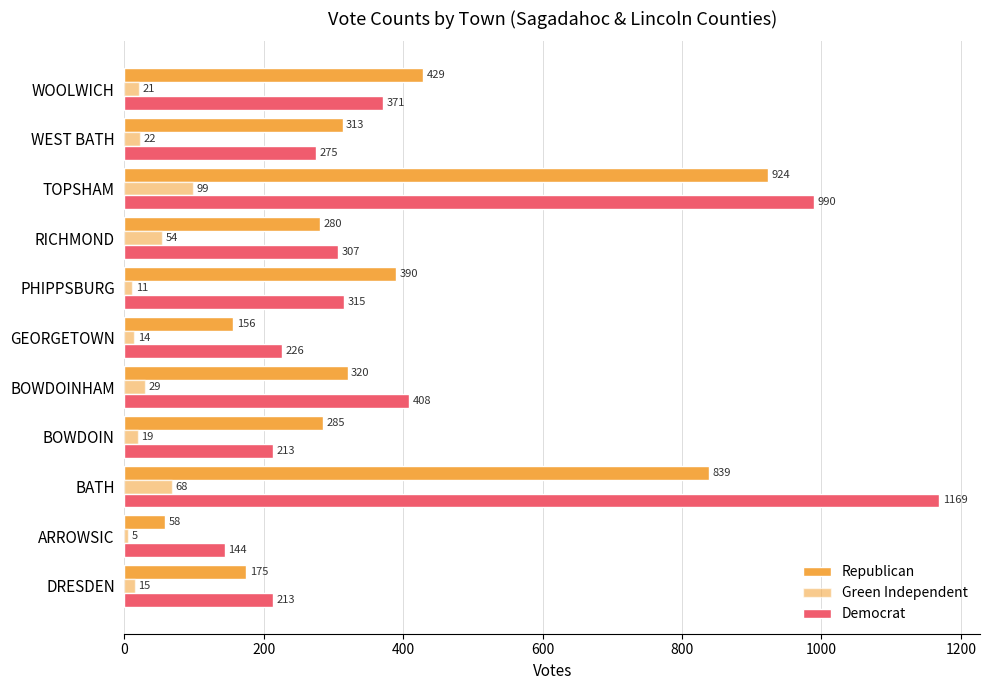

What is the difference between the maximum and minimum values in the Democrat series?

1025